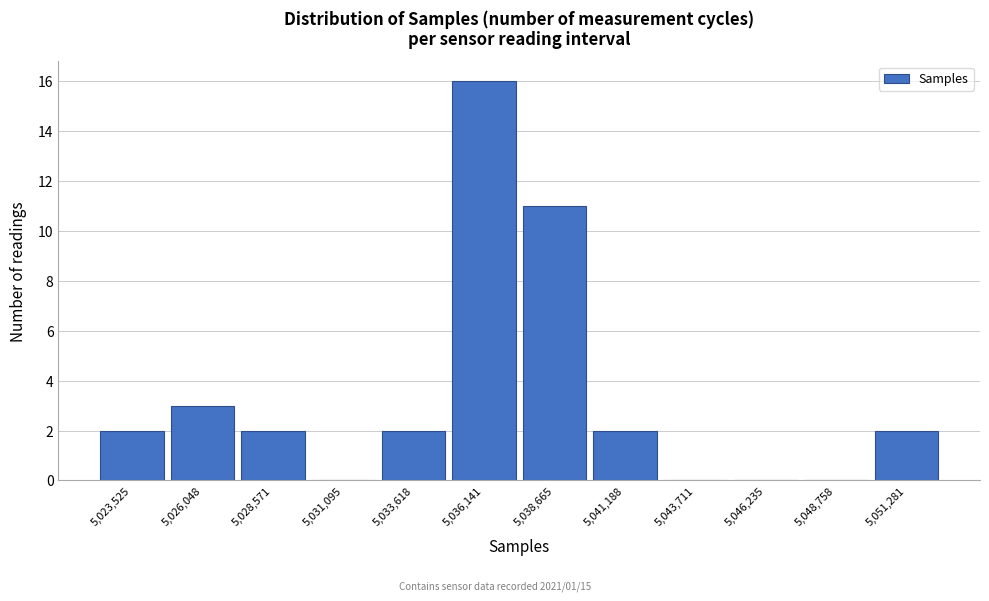

Reading left to right, transcribe all the data shown in this chart.

5,023,525=2	5,026,048=3	5,028,571=2	5,031,095=0	5,033,618=2	5,036,141=16	5,038,665=11	5,041,188=2	5,043,711=0	5,046,235=0	5,048,758=0	5,051,281=2